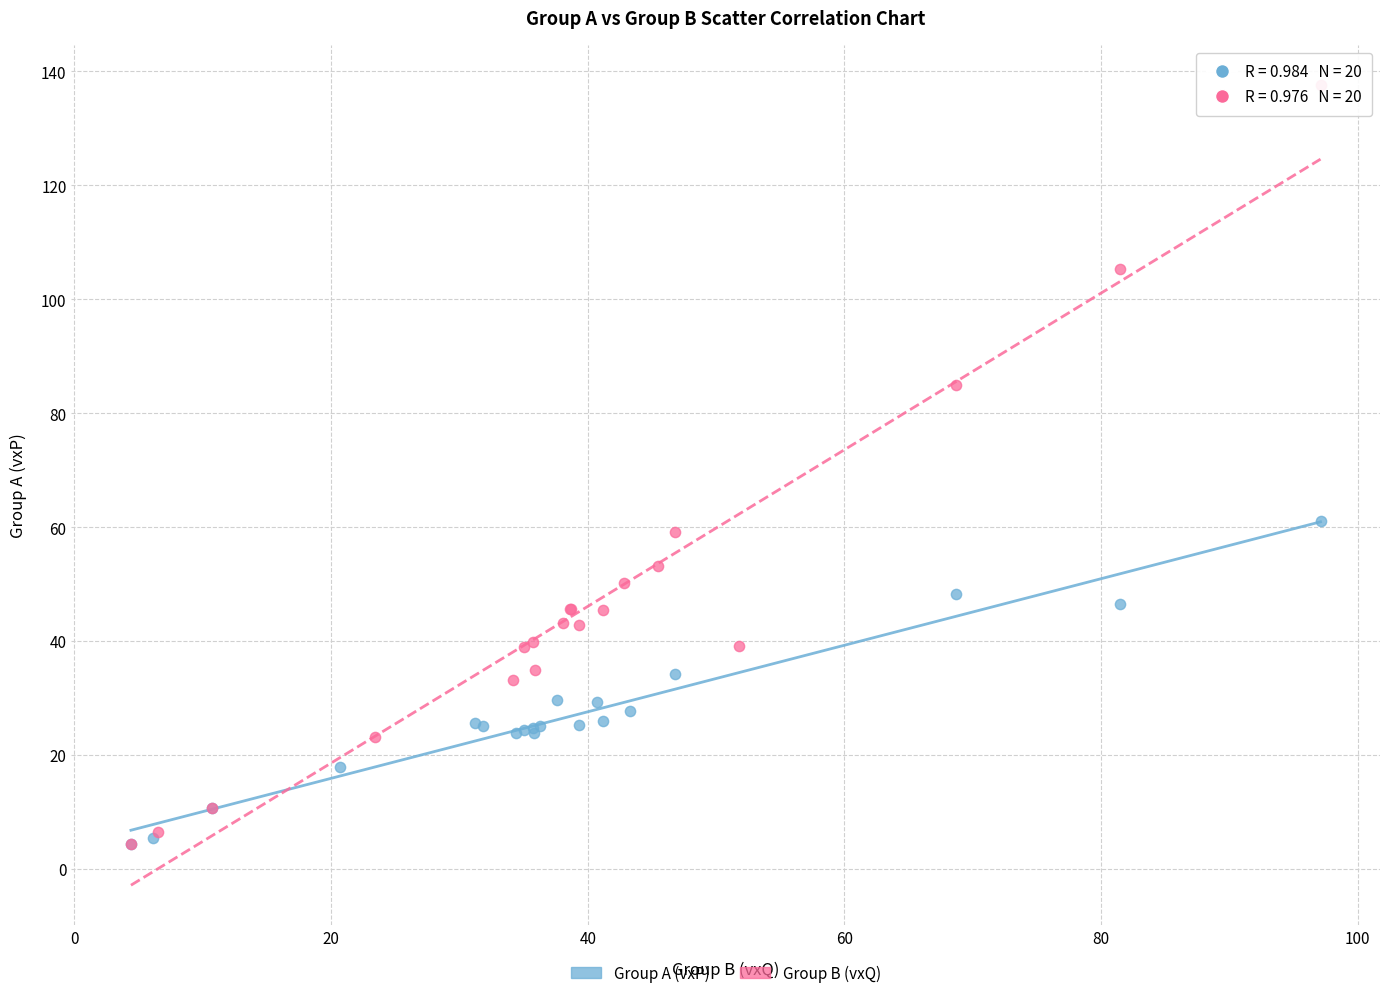

Which series contains the highest Y value?

Group B (vxQ)